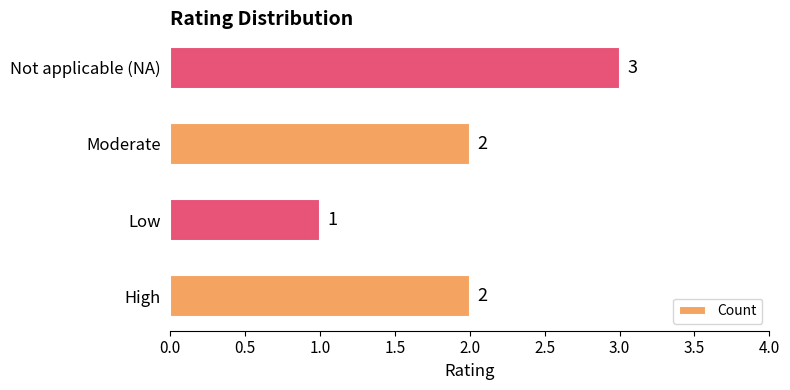

How many values are below 2?

1